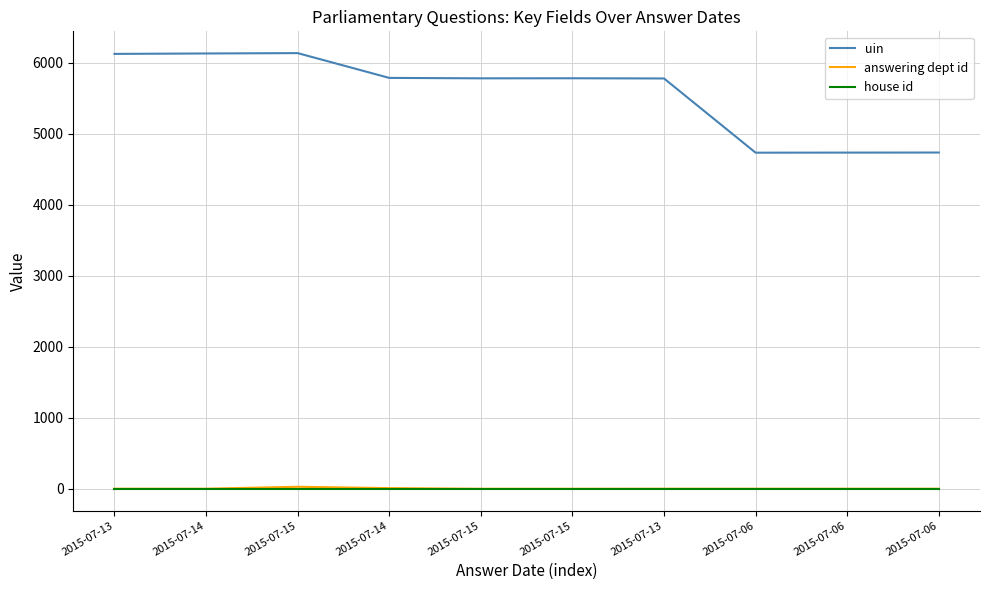

Does the chart have visible grid lines?

Yes